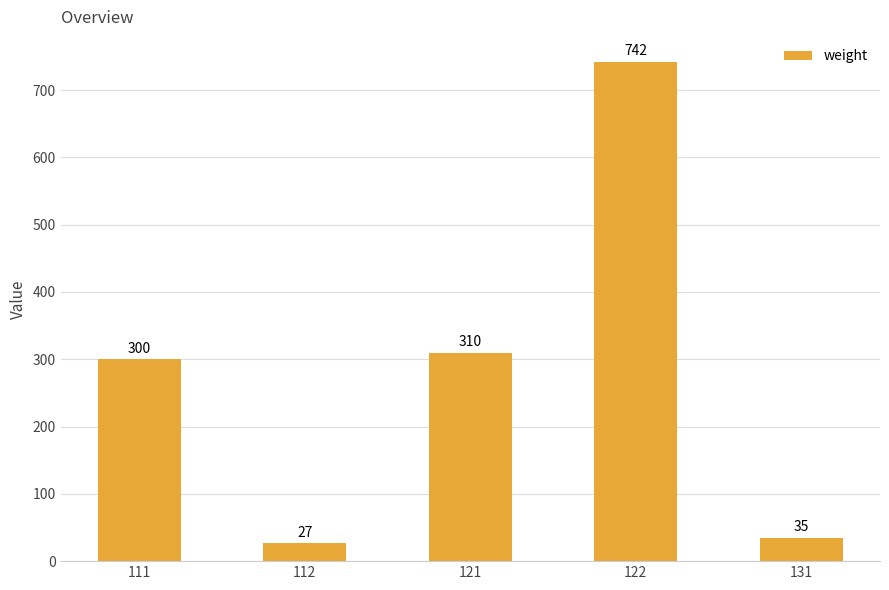

Reading left to right, what are all the values shown in this chart?

111=300	112=27	121=310	122=742	131=35